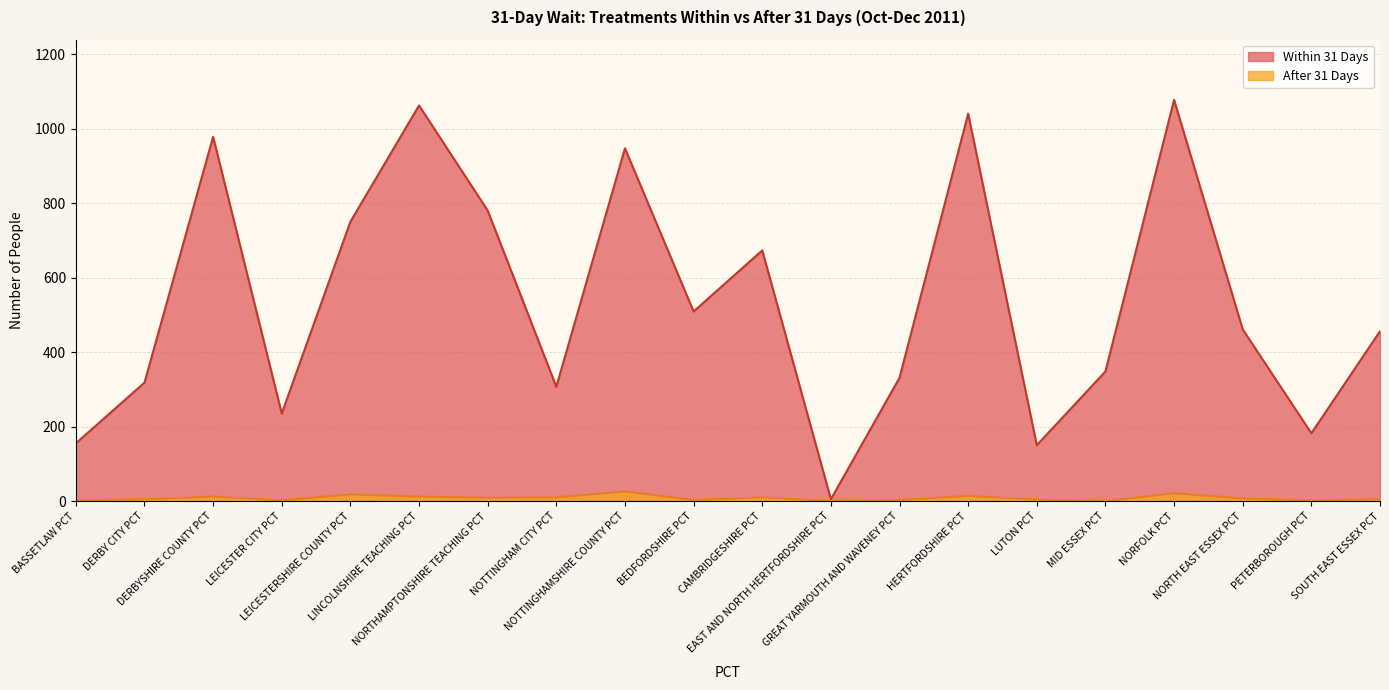

Reading left to right, extract all data points from this chart.

Within 31 Days: BASSETLAW PCT=155	DERBY CITY PCT=318	DERBYSHIRE COUNTY PCT=978	LEICESTER CITY PCT=235	LEICESTERSHIRE COUNTY PCT=750	LINCOLNSHIRE TEACHING PCT=1062	NORTHAMPTONSHIRE TEACHING PCT=780	NOTTINGHAM CITY PCT=307	NOTTINGHAMSHIRE COUNTY PCT=947	BEDFORDSHIRE PCT=509	CAMBRIDGESHIRE PCT=673	EAST AND NORTH HERTFORDSHIRE PCT=5	GREAT YARMOUTH AND WAVENEY PCT=331	HERTFORDSHIRE PCT=1040	LUTON PCT=150	MID ESSEX PCT=348	NORFOLK PCT=1077	NORTH EAST ESSEX PCT=461	PETERBOROUGH PCT=182	SOUTH EAST ESSEX PCT=456
After 31 Days: BASSETLAW PCT=2	DERBY CITY PCT=5	DERBYSHIRE COUNTY PCT=12	LEICESTER CITY PCT=2	LEICESTERSHIRE COUNTY PCT=18	LINCOLNSHIRE TEACHING PCT=12	NORTHAMPTONSHIRE TEACHING PCT=9	NOTTINGHAM CITY PCT=10	NOTTINGHAMSHIRE COUNTY PCT=26	BEDFORDSHIRE PCT=3	CAMBRIDGESHIRE PCT=10	EAST AND NORTH HERTFORDSHIRE PCT=0	GREAT YARMOUTH AND WAVENEY PCT=3	HERTFORDSHIRE PCT=14	LUTON PCT=4	MID ESSEX PCT=0	NORFOLK PCT=21	NORTH EAST ESSEX PCT=7	PETERBOROUGH PCT=2	SOUTH EAST ESSEX PCT=5